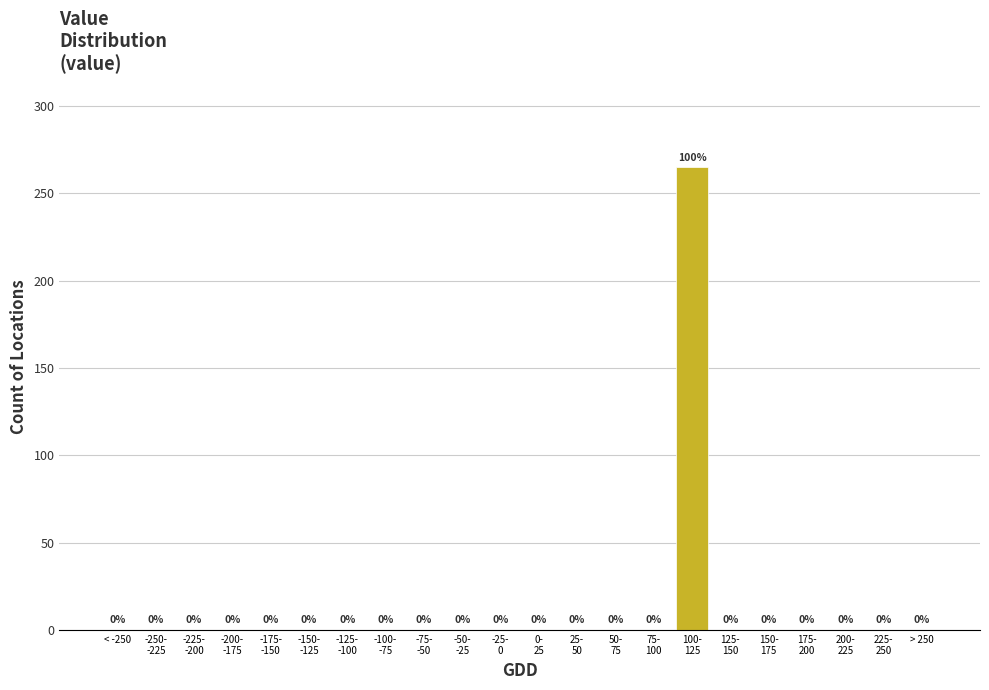

What is the greatest value displayed?

265